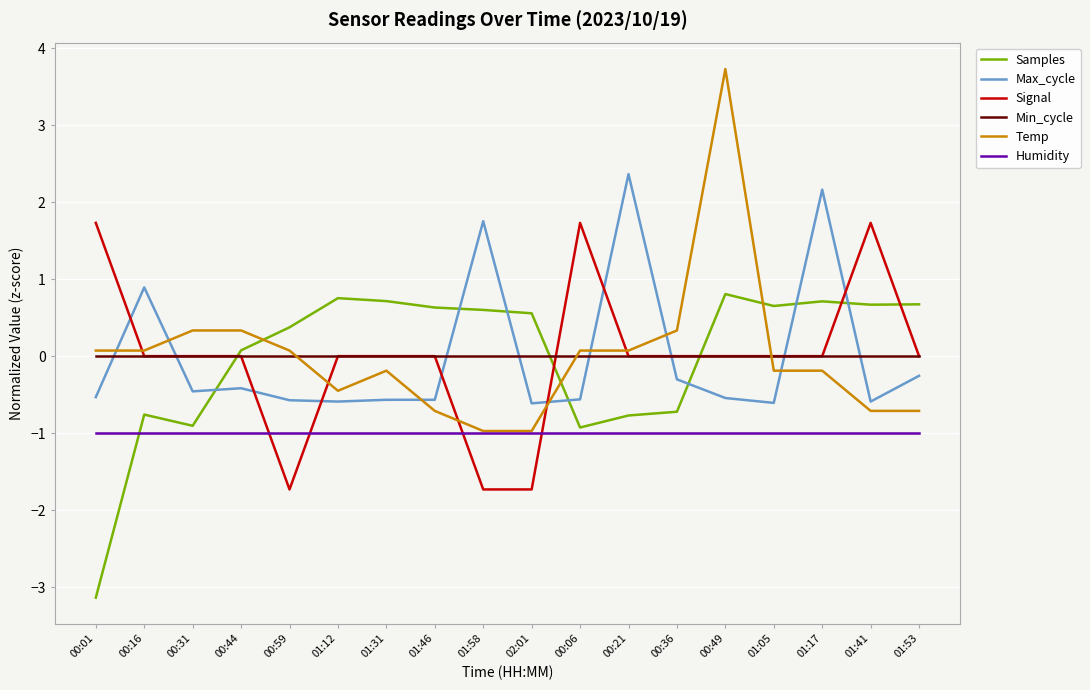

How many intersections are there between Temp and Samples?

3